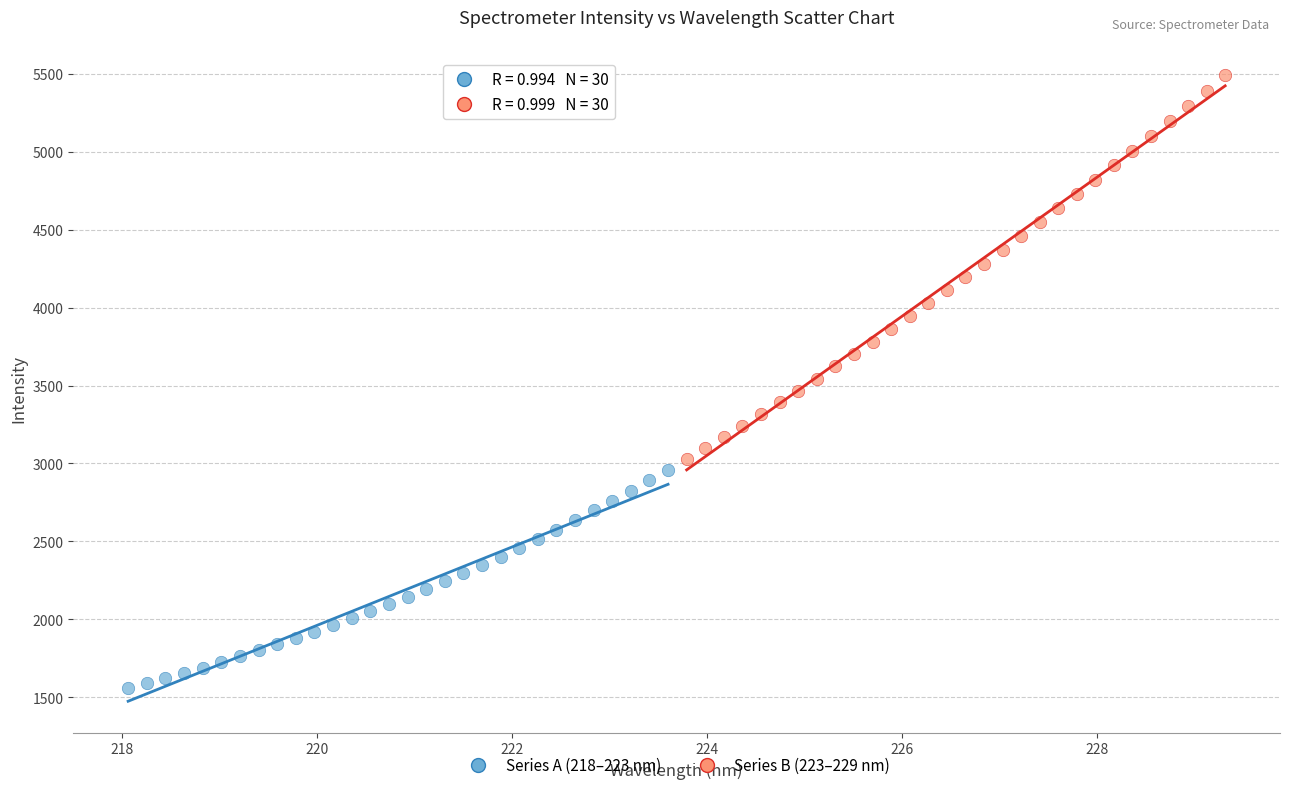

Which series has the widest spread of Y values?

Series B (223–229 nm)